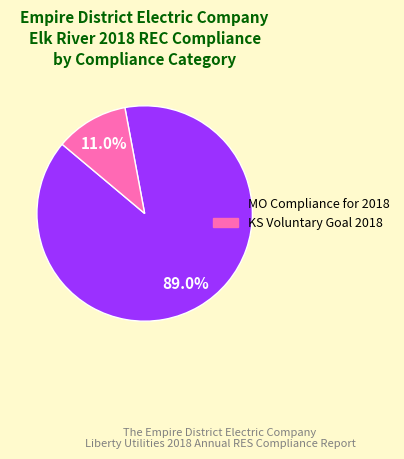

To the nearest percent, what is the difference between the MO Compliance for 2018 and KS Voluntary Goal 2018 slice percentages?

78%